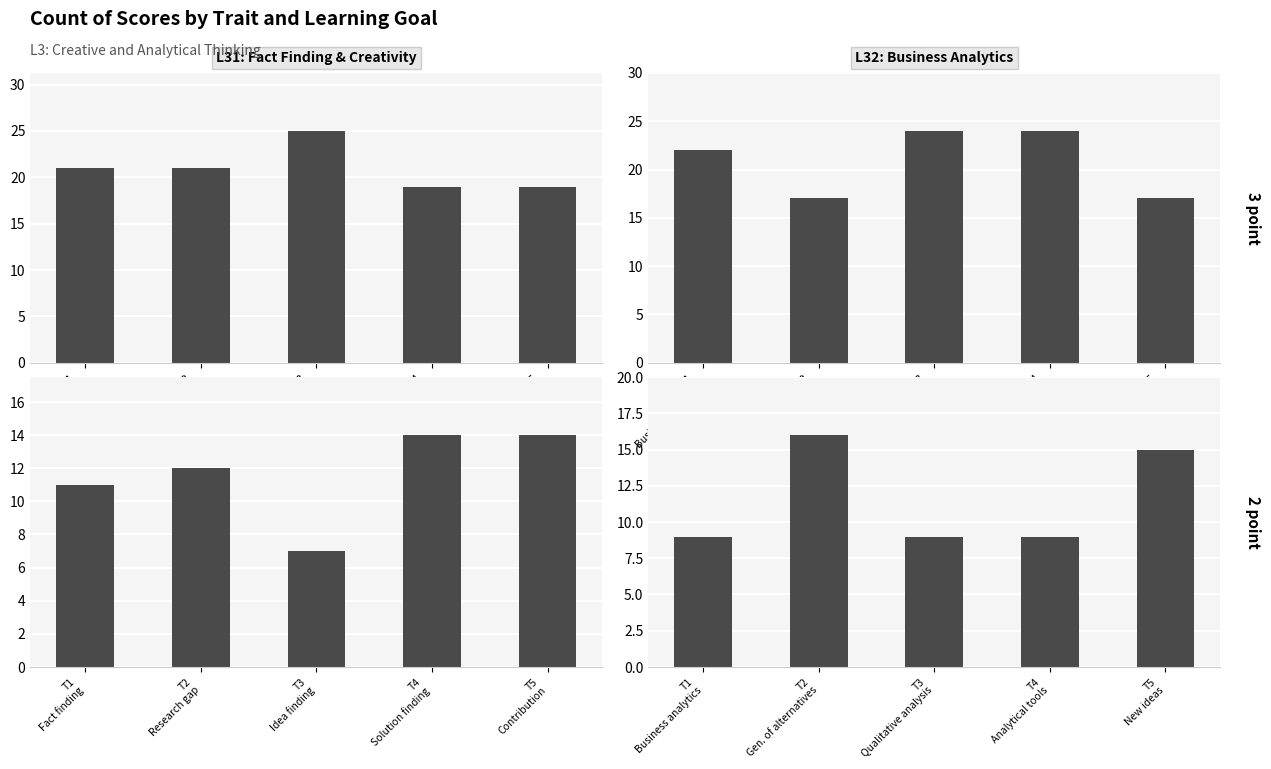

Which series has the widest spread of values?

# of 3 point